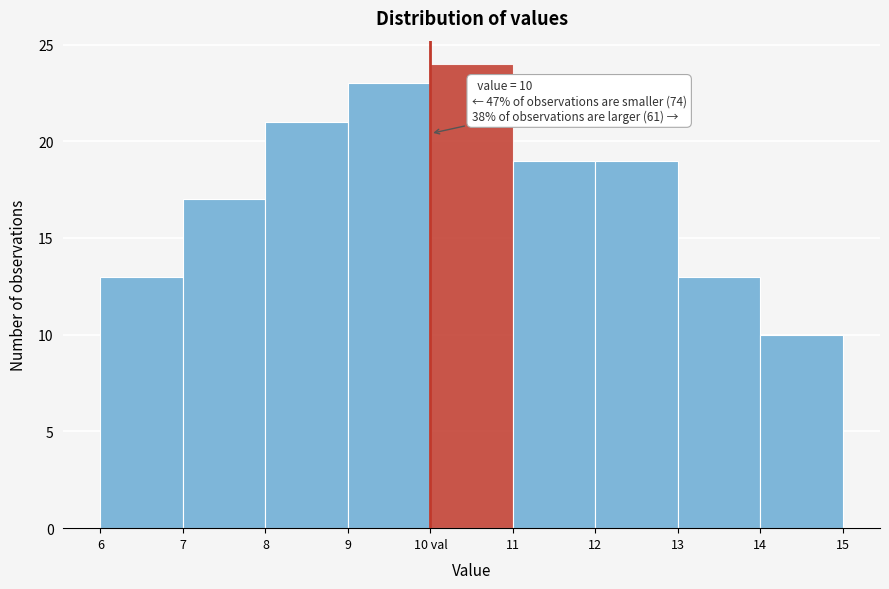

Reading left to right, transcribe all the data shown in this chart.

6=13	7=17	8=21	9=23	10 val=24	11=19	12=19	13=13	14=10